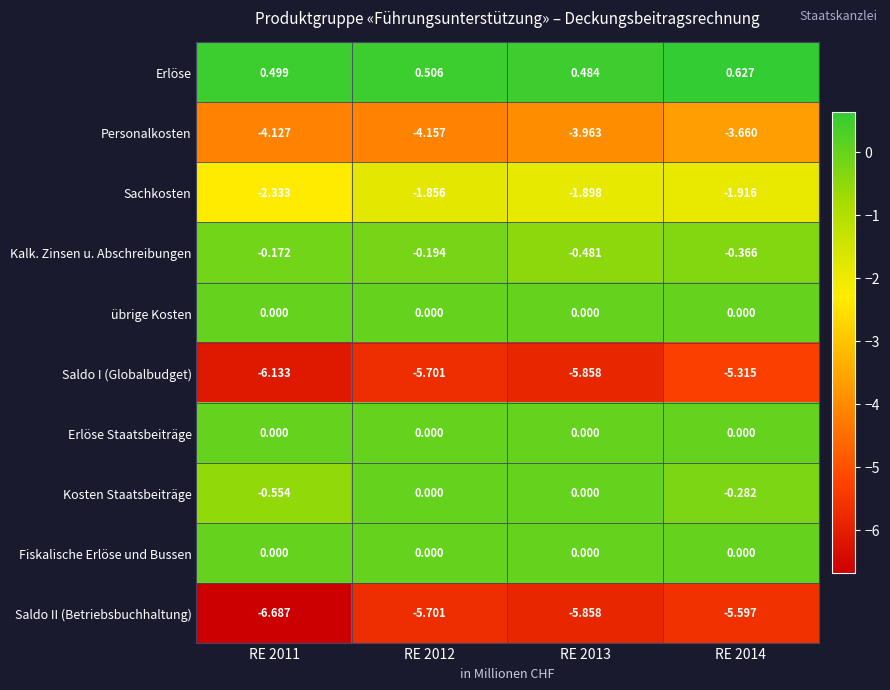

Which series has the largest range (max minus min)?

Saldo II (Betriebsbuchhaltung)